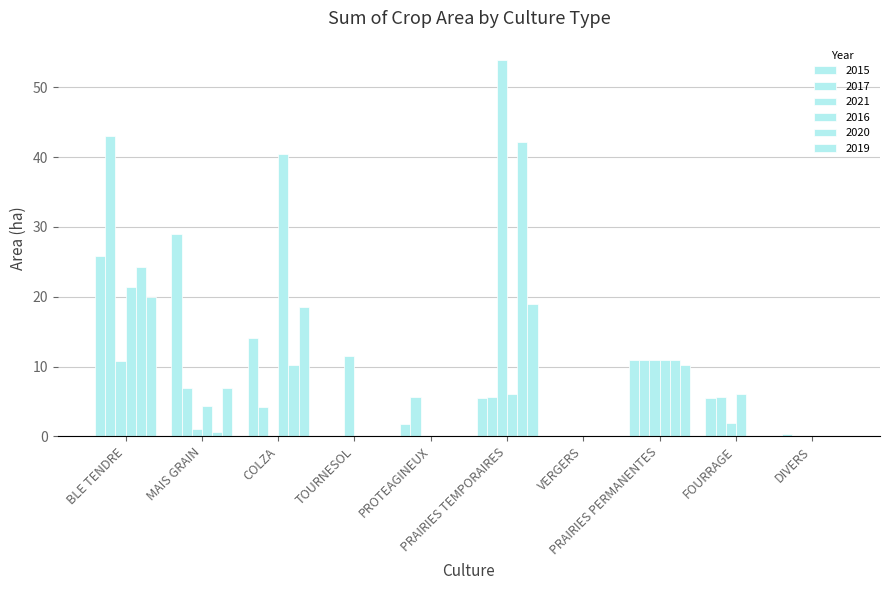

Which category has the highest value across all series?

PRAIRIES TEMPORAIRES